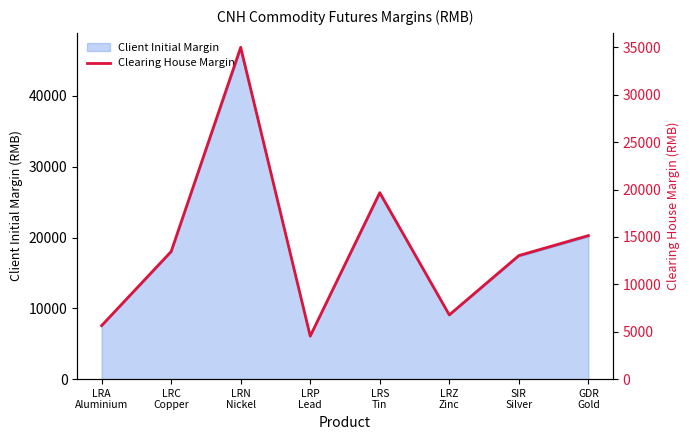

At which category does the data reach its first local peak?

LRN
Nickel